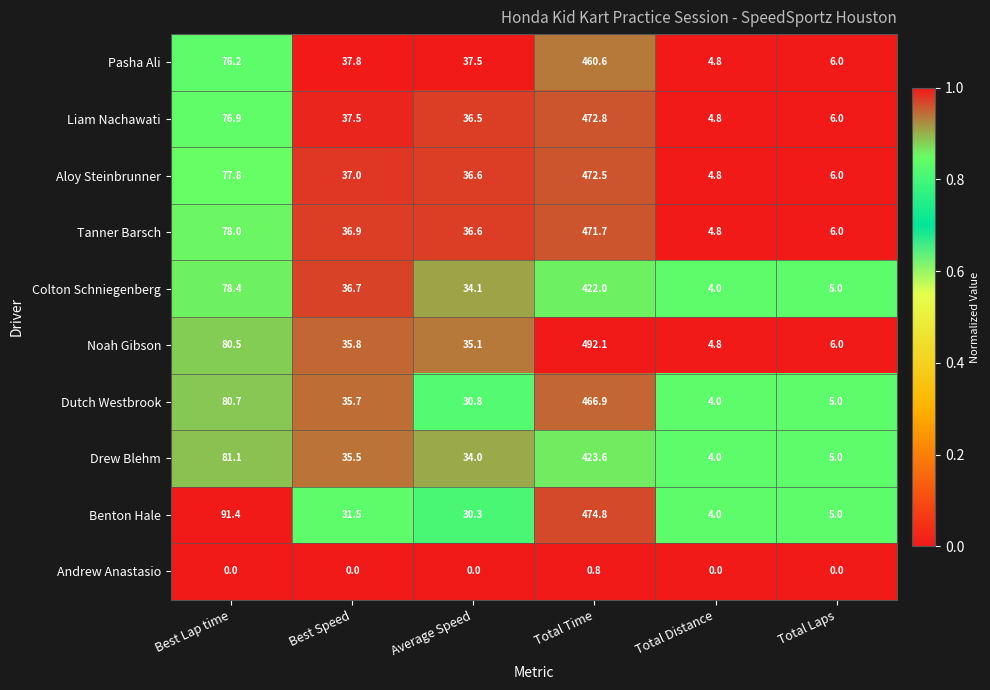

Between Best Lap time and Total Time, which series saw the biggest shift?

Noah Gibson